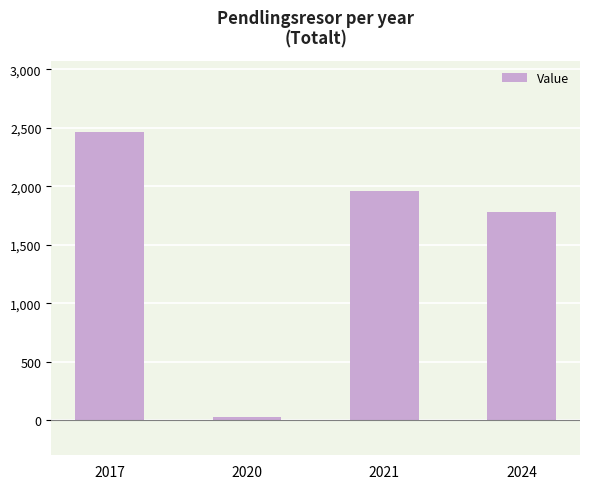

Does the chart contain any negative values?

No